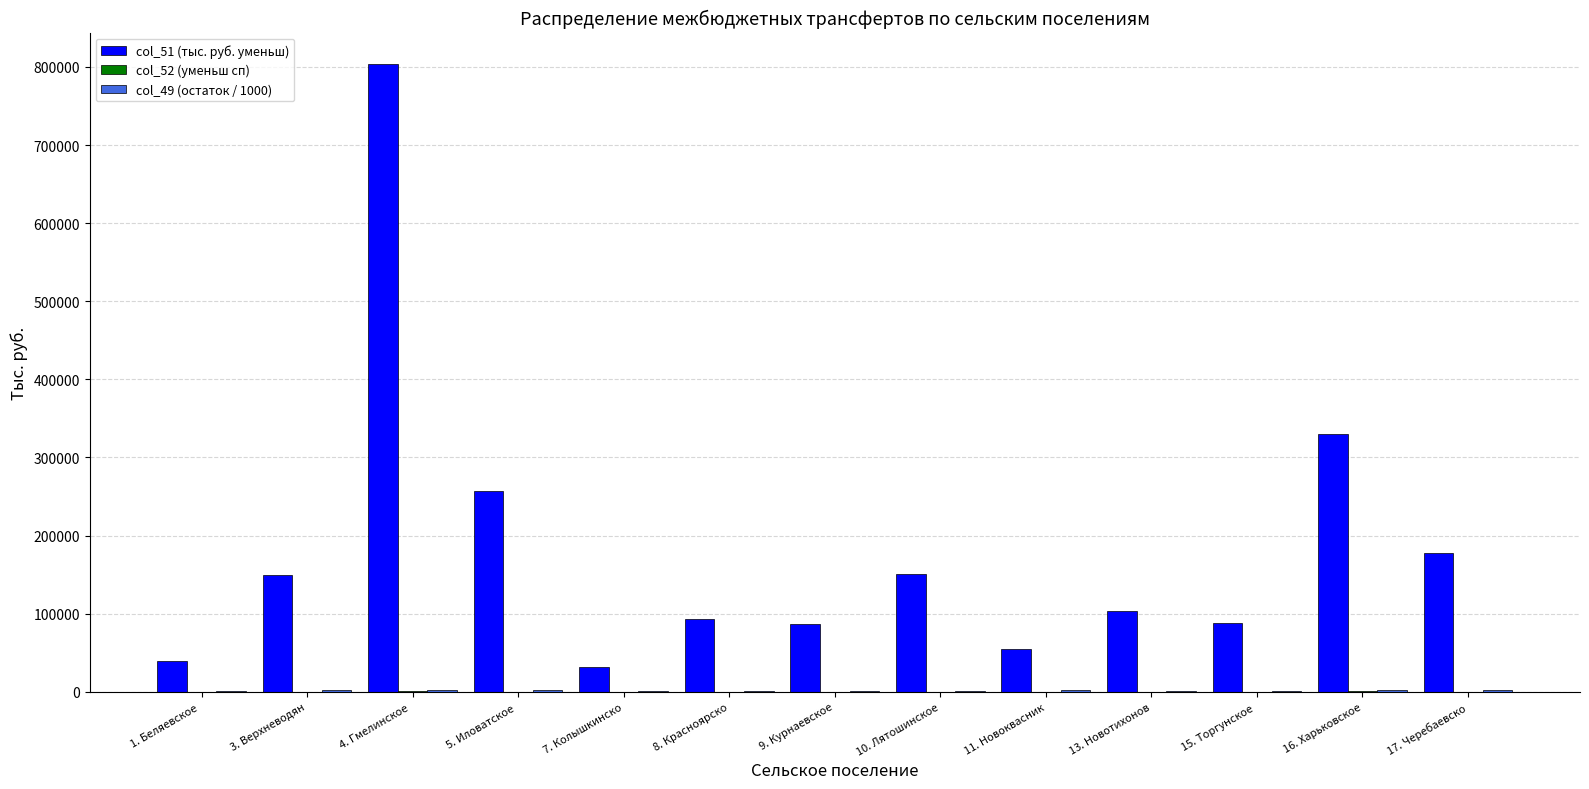

At which category is the sum across all series the highest?

4. Гмелинское 